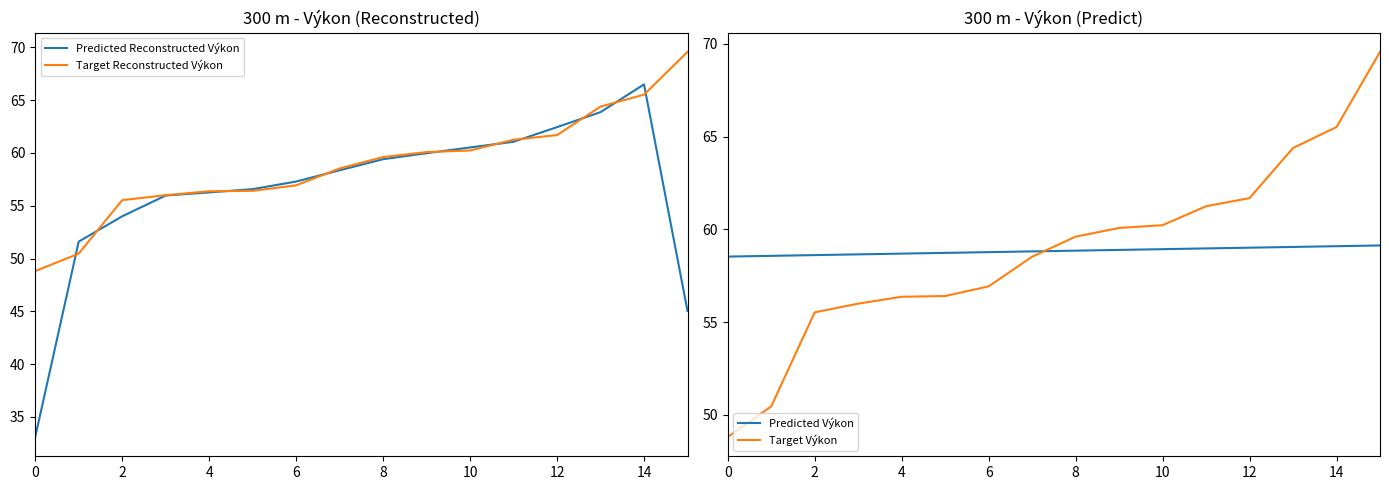

The value of Predicted Výkon at 4 is 22.9. True or false?

False